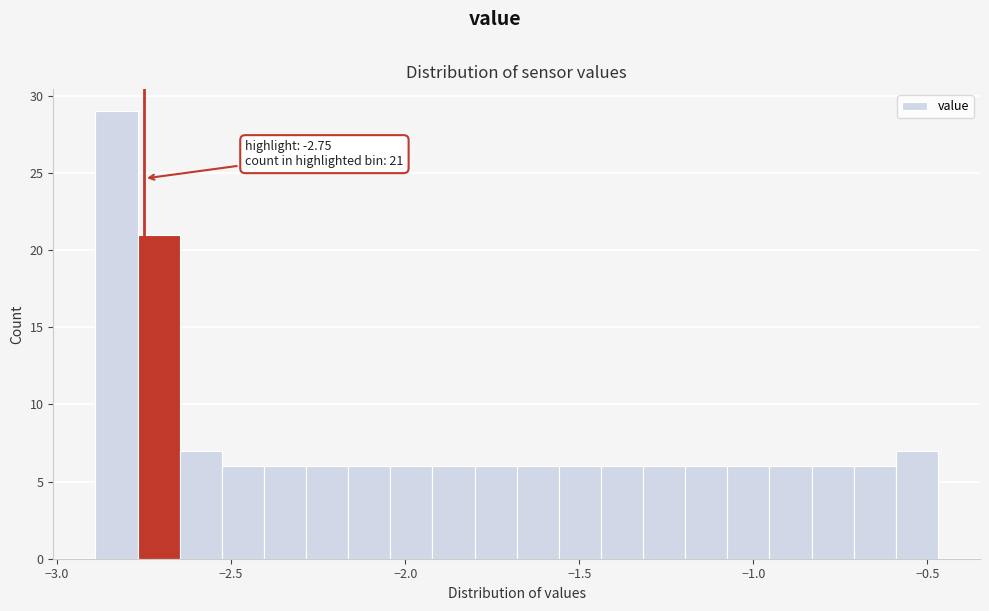

Read against the x-axis, roughly where is the centre of the tallest bar?

-2.85